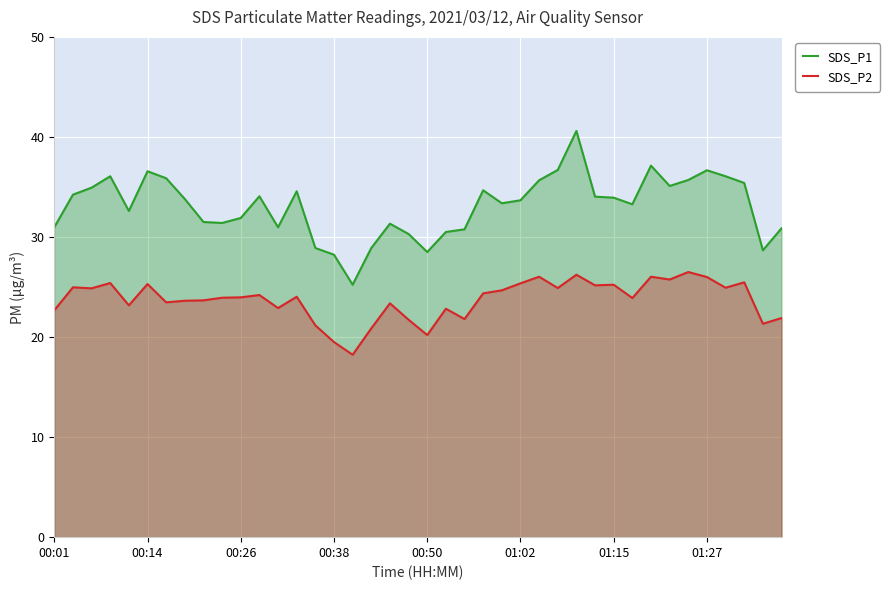

Which series has the largest total across all categories?

SDS_P1